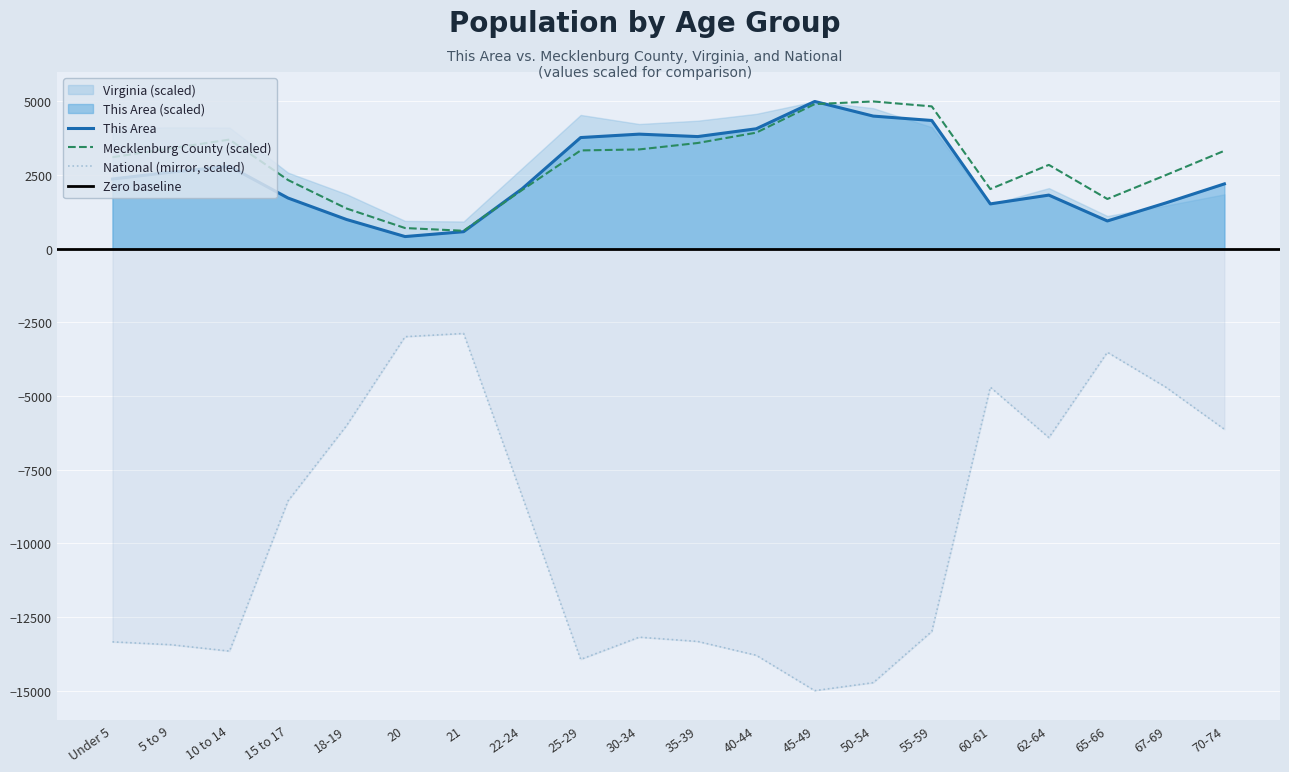

True or false: National (mirror, scaled) and This Area intersect in this chart.

False